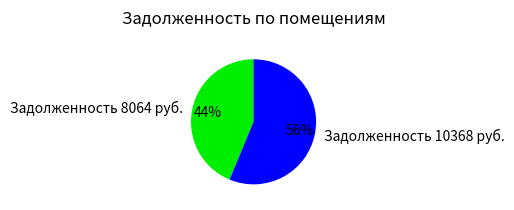

To the nearest percent, what is the combined percentage of Задолженность 8064 руб. and Задолженность 10368 руб.?

100%